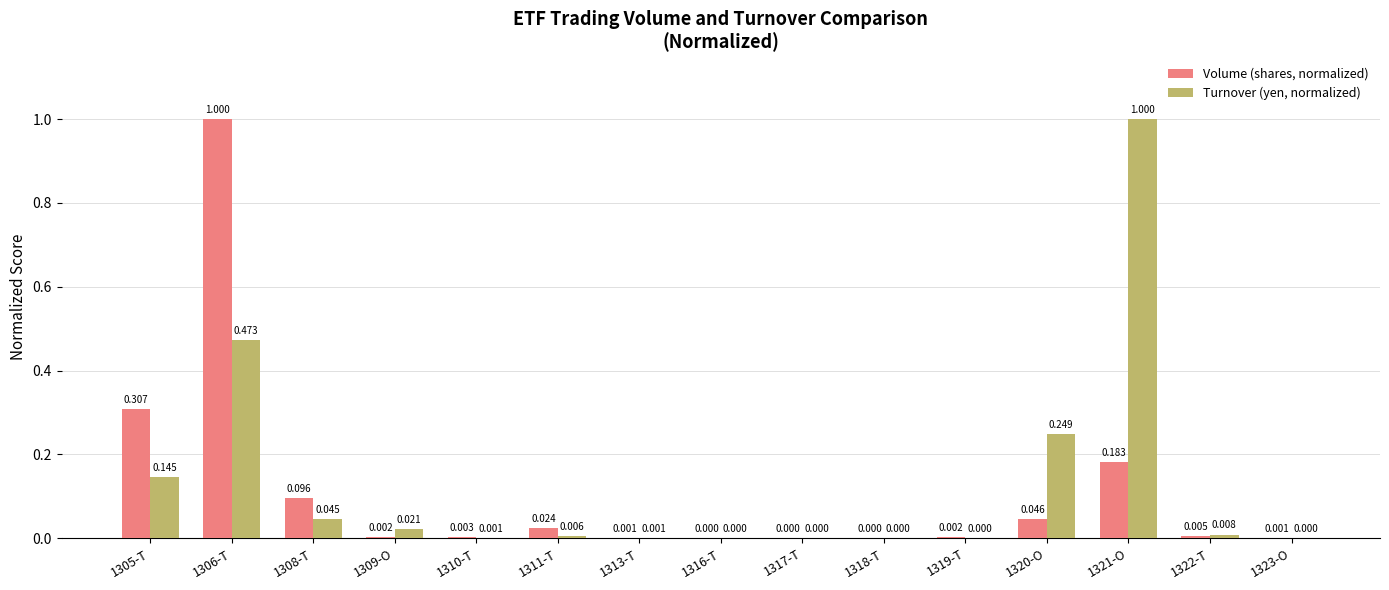

What are all the series names shown in the legend?

Volume (shares, normalized), Turnover (yen, normalized)